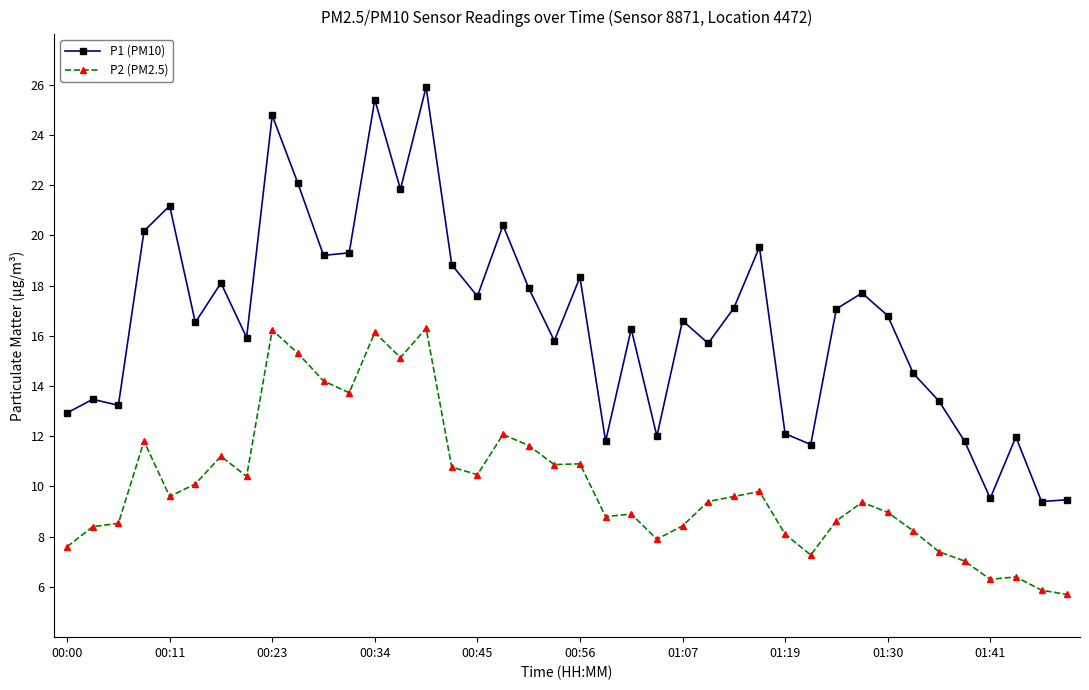

True or false: P1 (PM10) has more than 1 points higher than both neighbors.

True